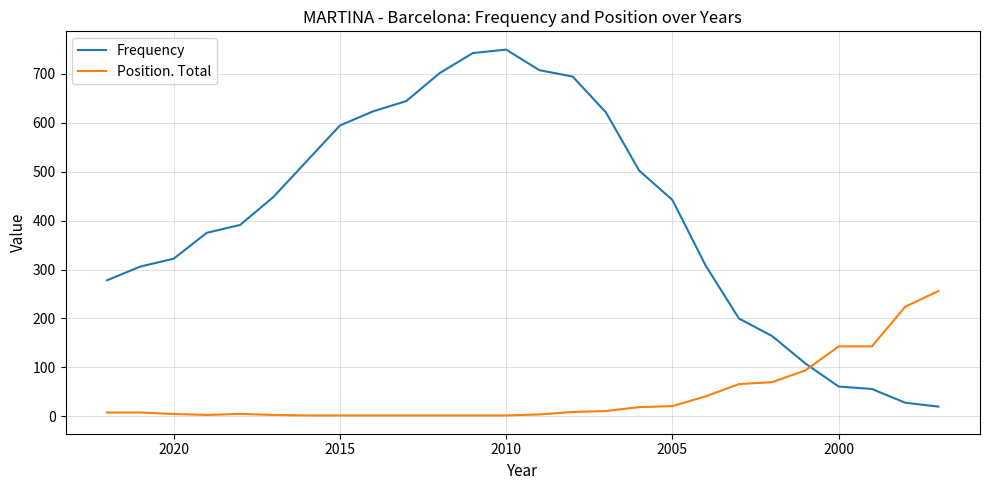

Is it true that Position. Total equals 2 at 2010?

True